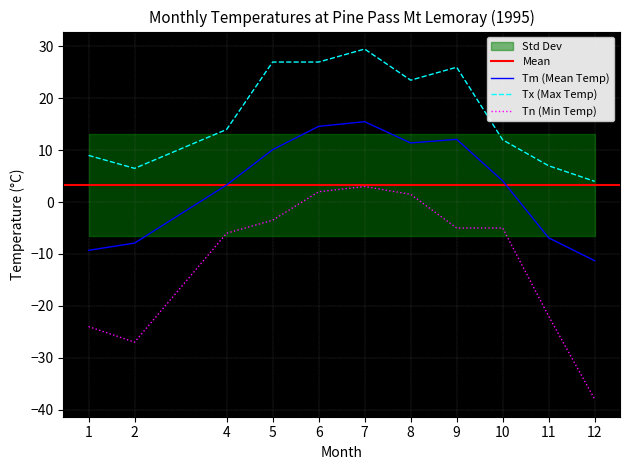

Count the number of categories in the chart.

11